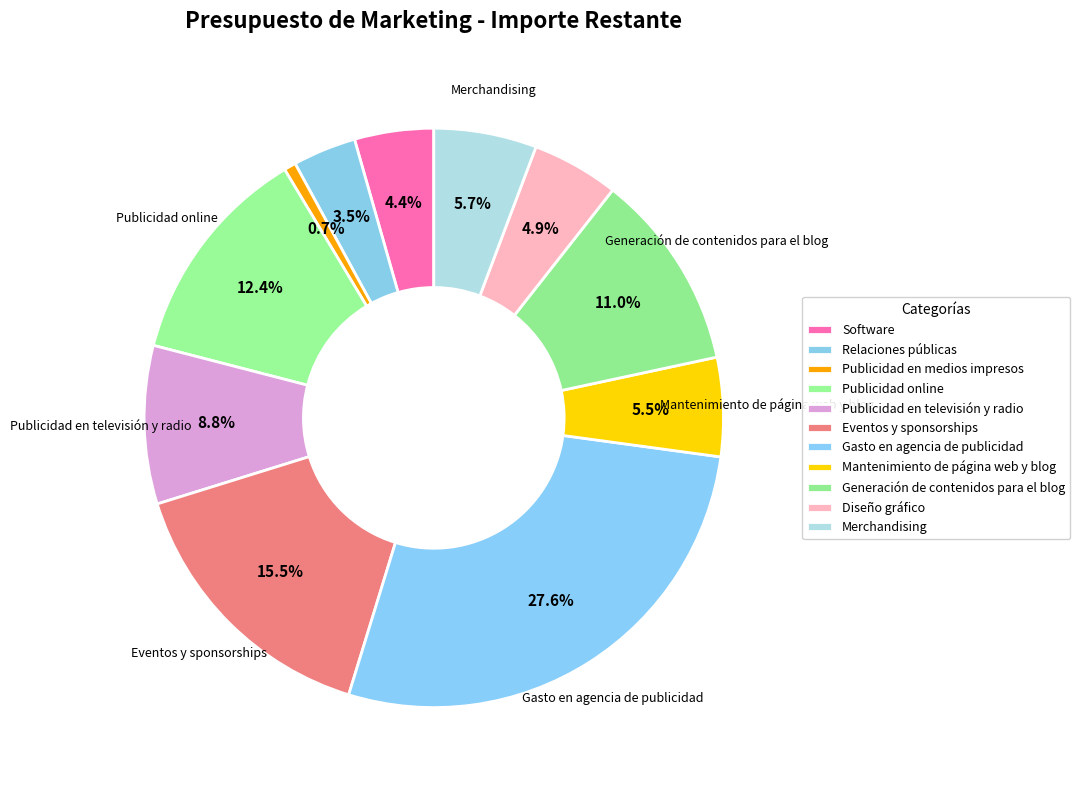

Rank the categories by value from lowest to highest.

Publicidad en medios impresos, Relaciones públicas, Software, Diseño gráfico, Mantenimiento de página web y blog, Merchandising, Publicidad en televisión y radio, Generación de contenidos para el blog, Publicidad online, Eventos y sponsorships, Gasto en agencia de publicidad